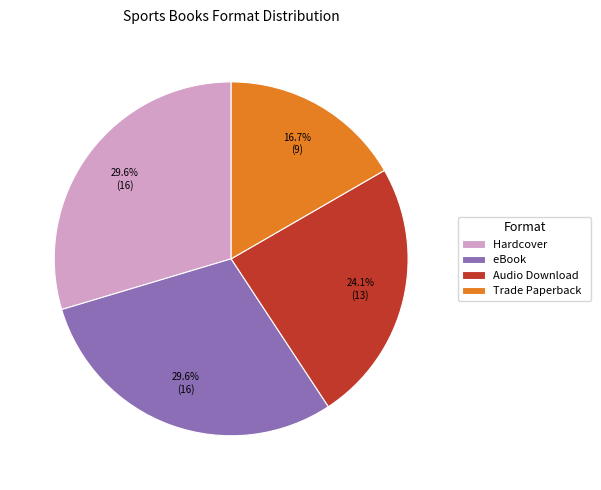

To the nearest percent, what is the average slice percentage?

25%